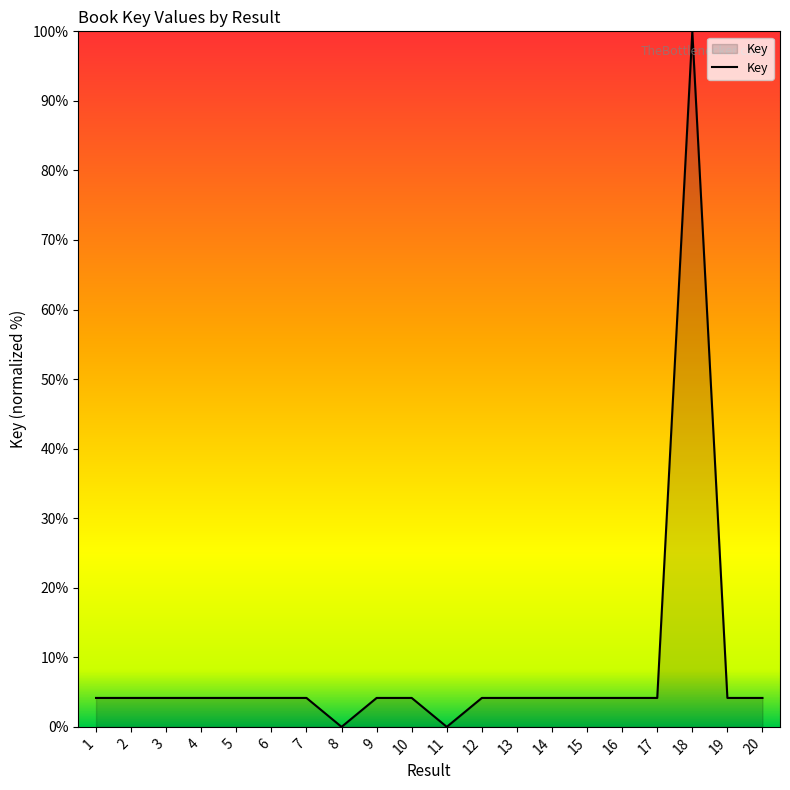

Is it true that the value at 14 is 4.2?

True